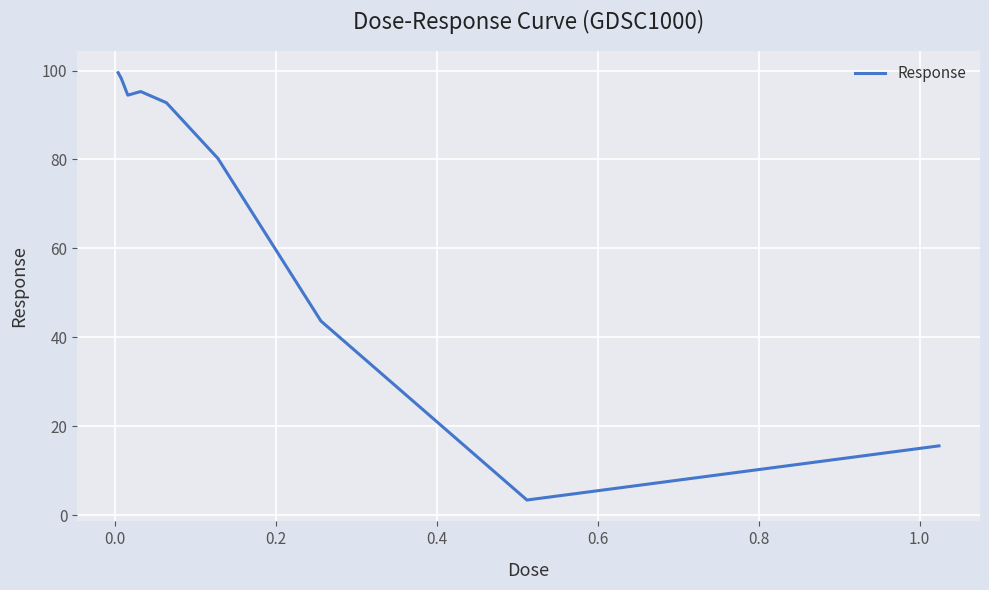

Count the number of values greater than 92.

5